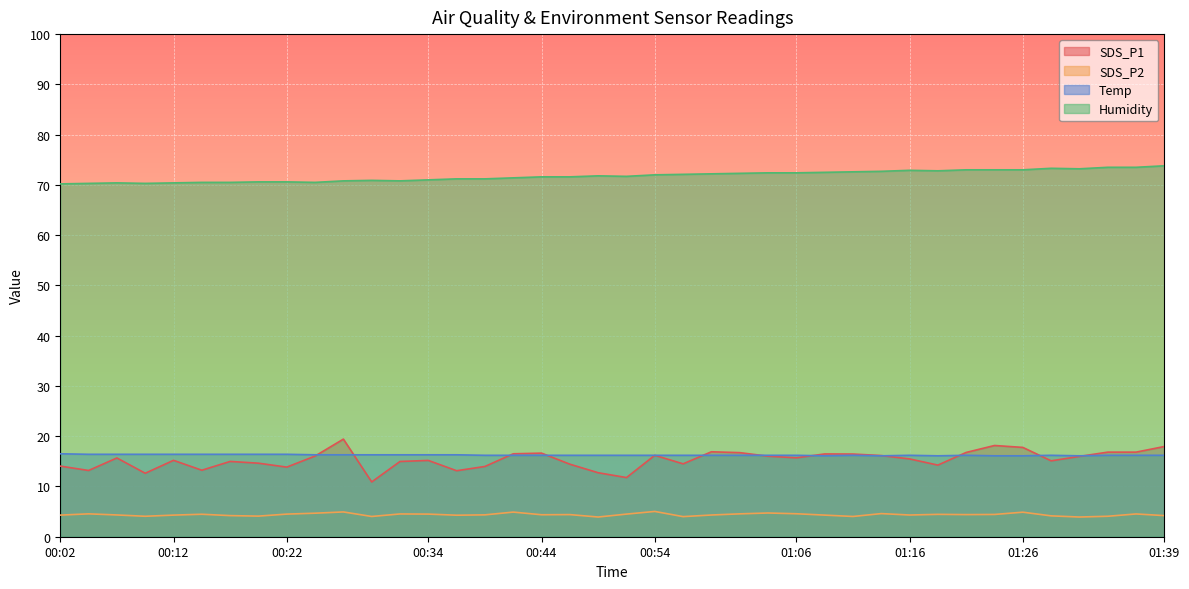

Where does the Humidity series first go above 71?

00:36